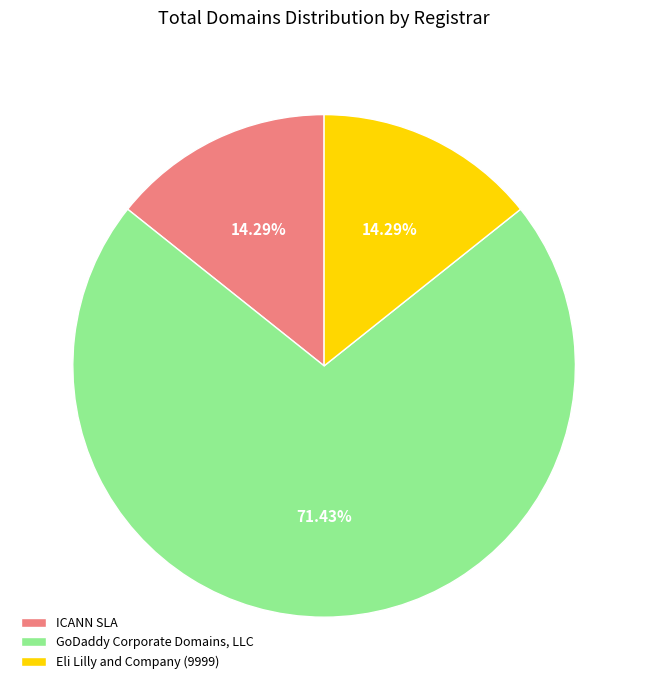

What portion of the pie excludes Eli Lilly and Company (9999)?

85.7%